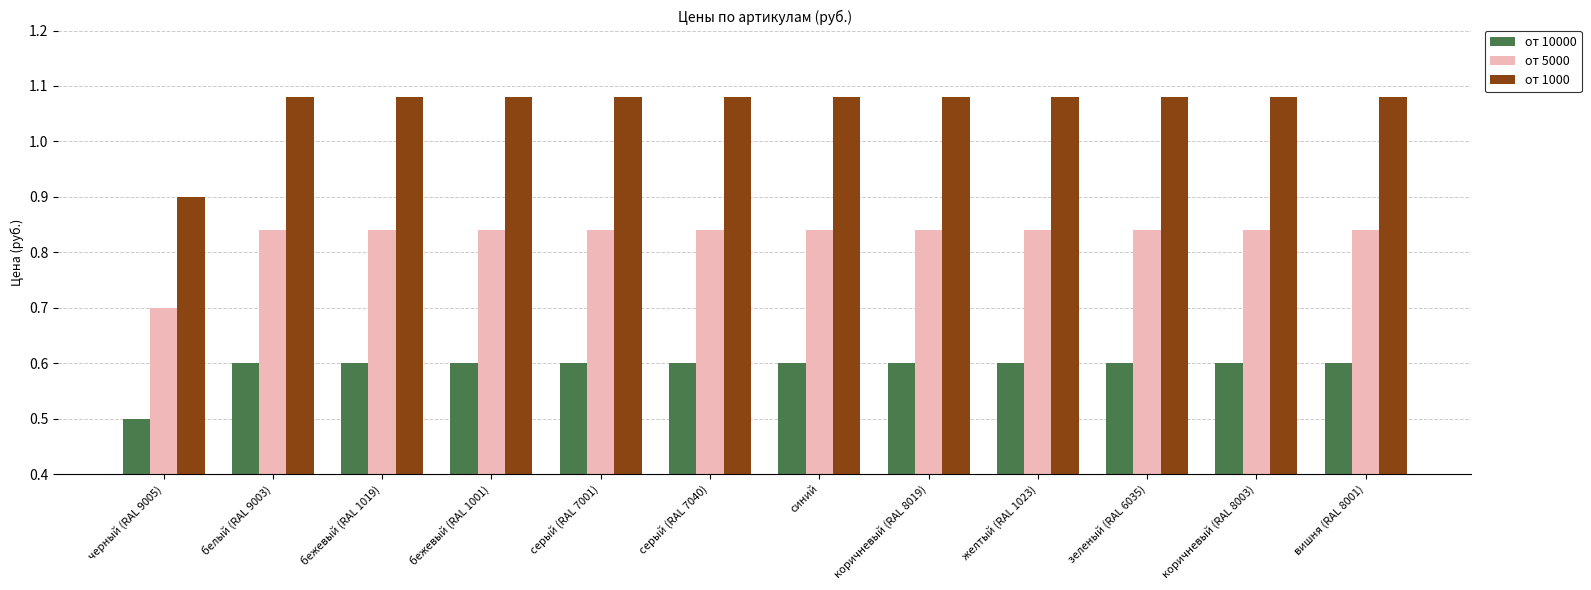

Which series has the widest spread of values?

от 1000